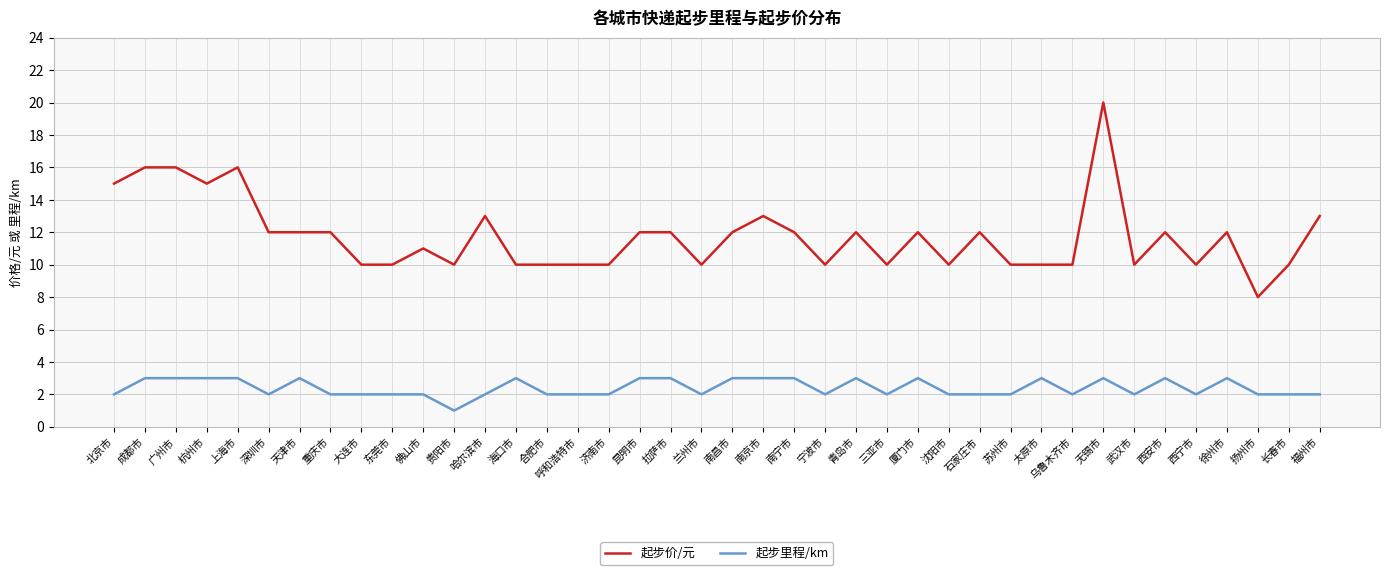

What is the approximate value of 起步价/元 at 厦门市?

12